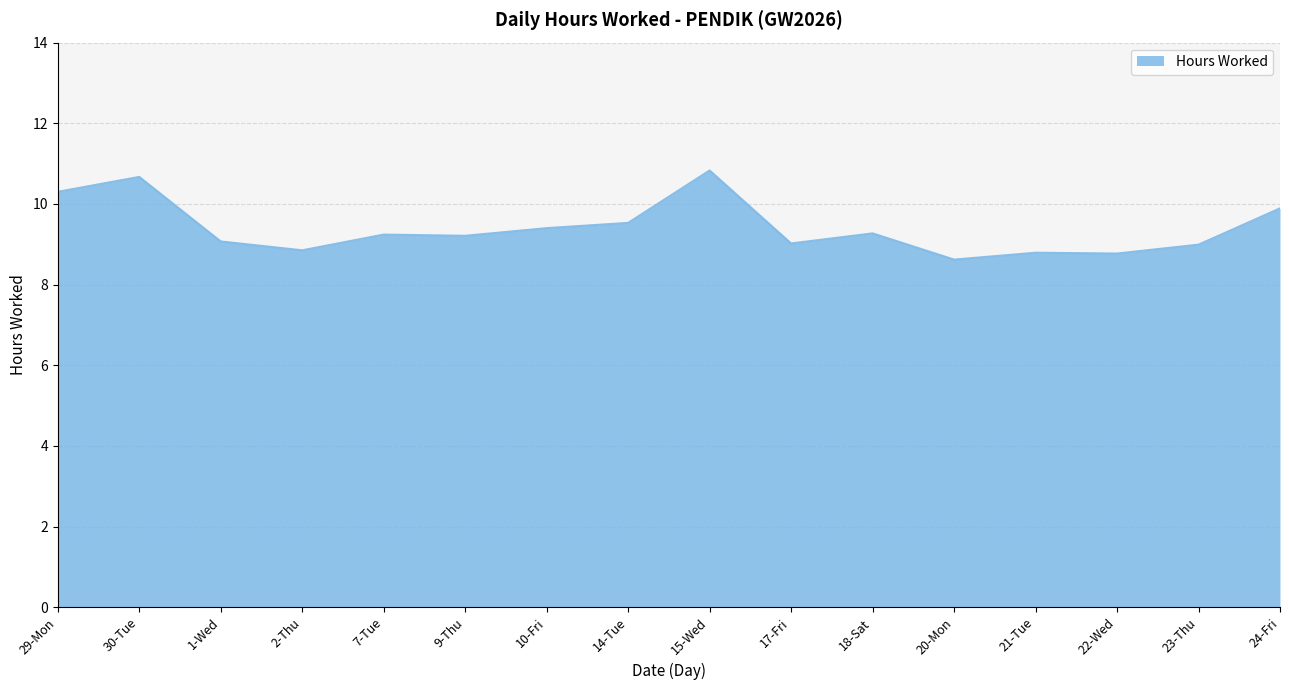

Where is the first local minimum?

2-Thu